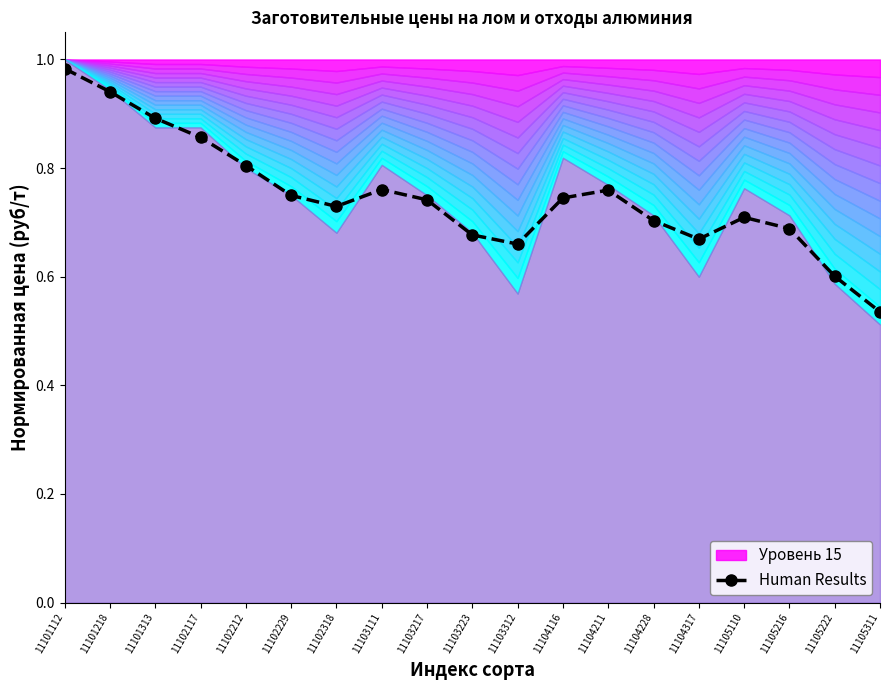

Rank the categories by value from highest to lowest.

11101112, 11101218, 11101313, 11102117, 11102212, 11103111, 11104211, 11102229, 11104116, 11103217, 11102318, 11105110, 11104228, 11105216, 11103223, 11104317, 11103312, 11105222, 11105311